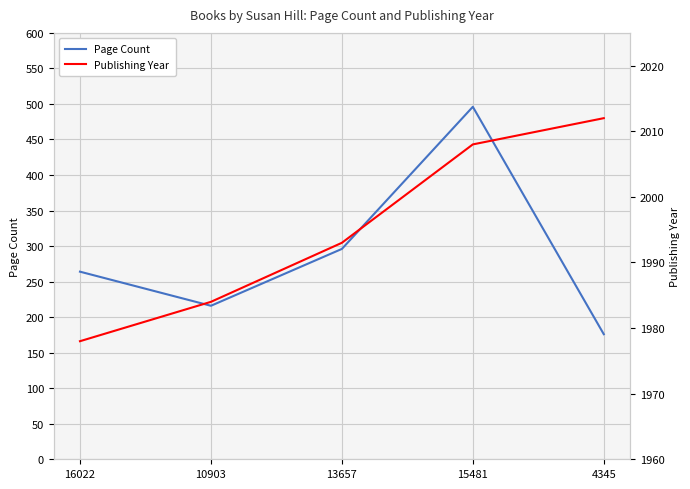

Reading right to left, what are all the values shown in this chart?

Page Count: 176	496	296	216	264
Publishing Year: 2012	2008	1993	1984	1978